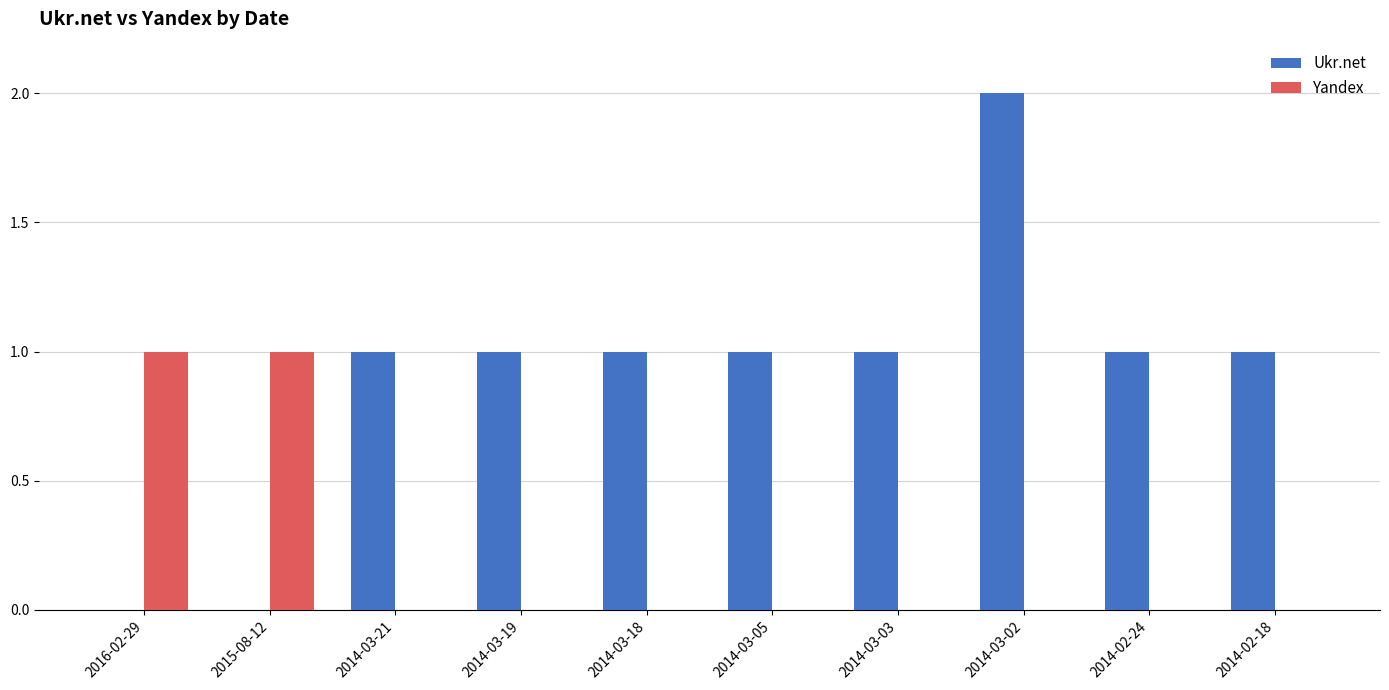

How many Ukr.net values are between 1 and 2?

8